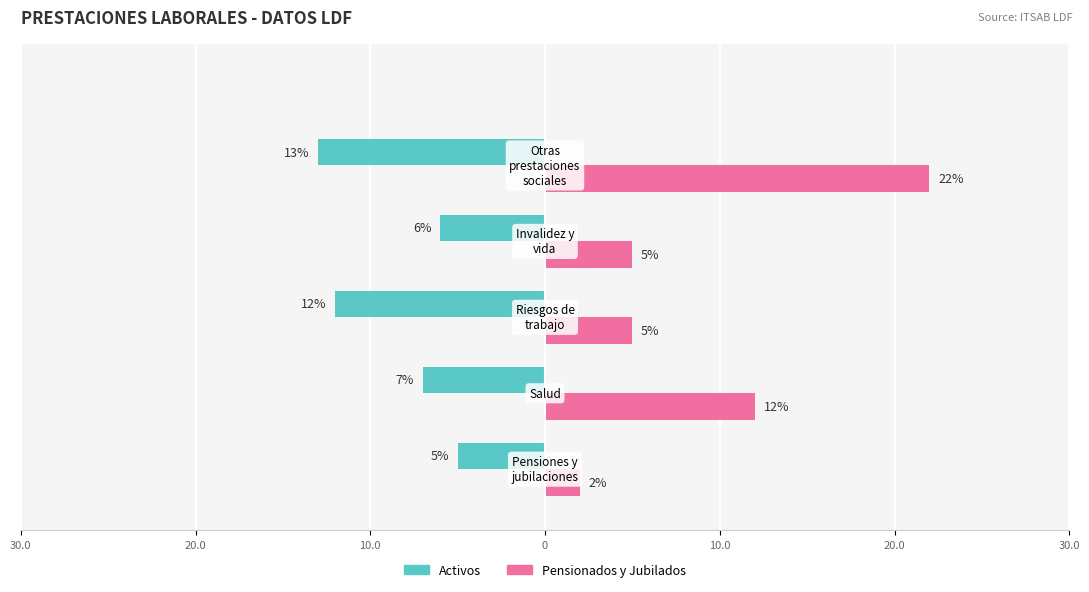

Rank the series by their maximum value, from lowest to highest.

Activos, Pensionados y Jubilados